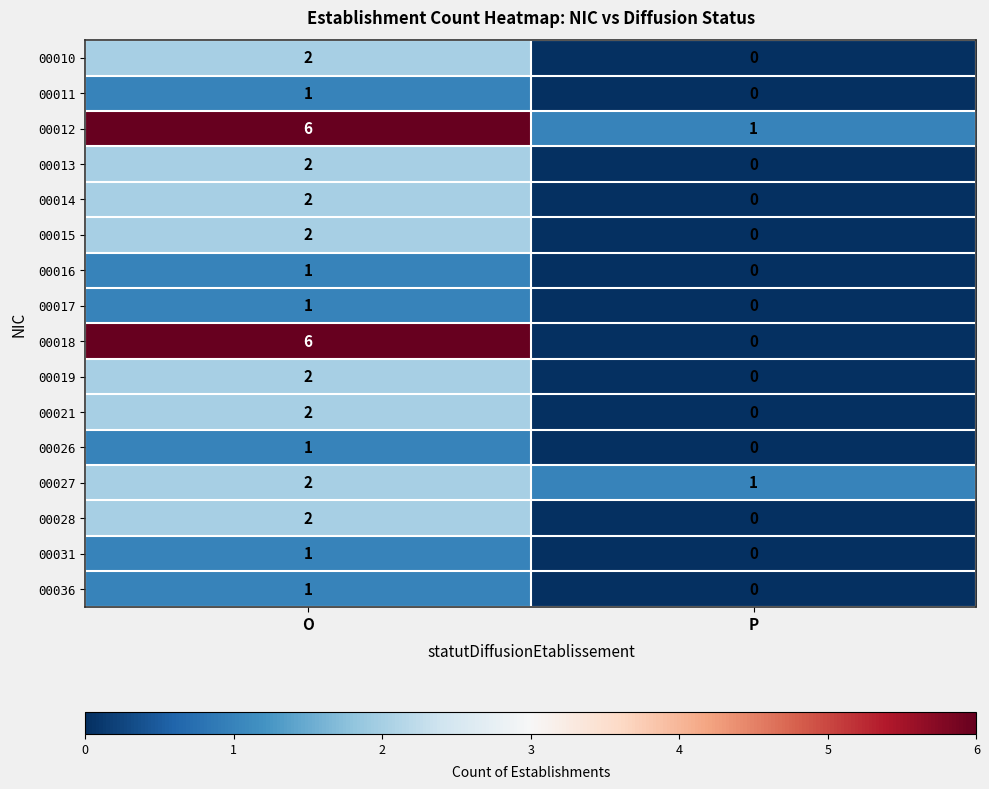

What is the difference between the highest and lowest values at O?

5